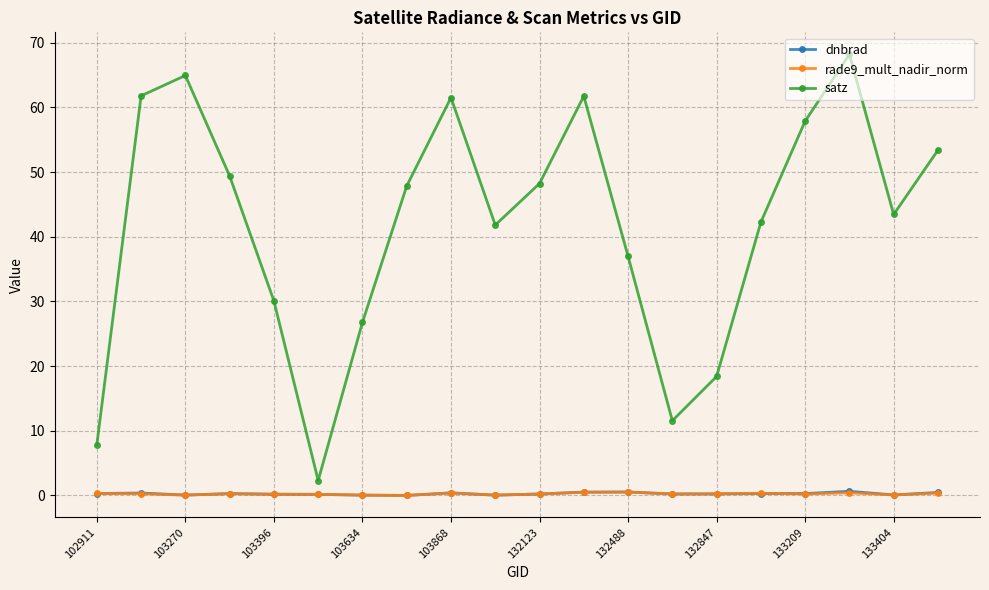

Which series has the largest range (max minus min)?

satz